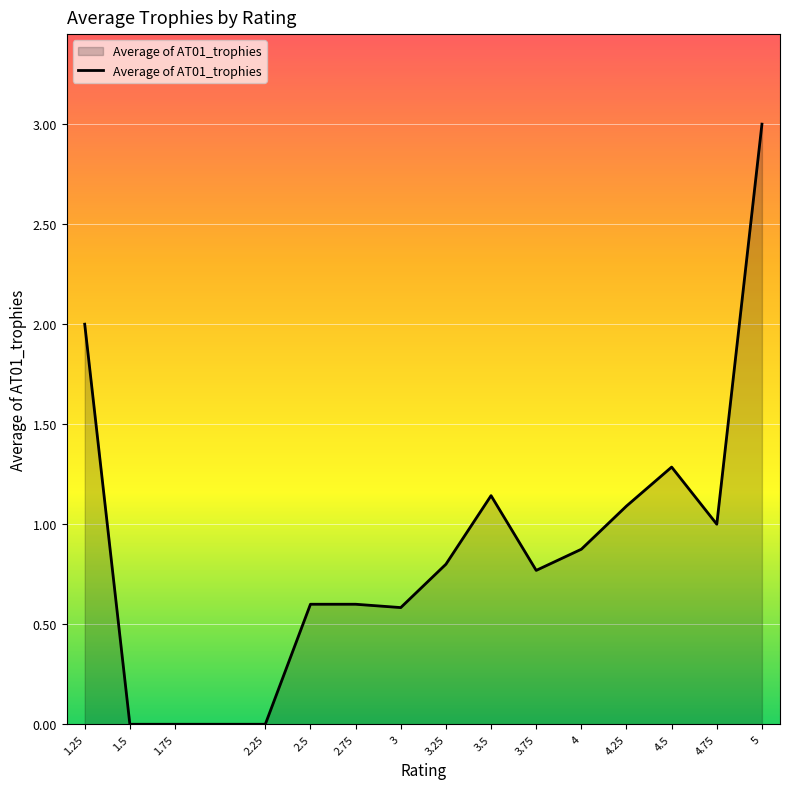

What position from the left is 1.25?

1